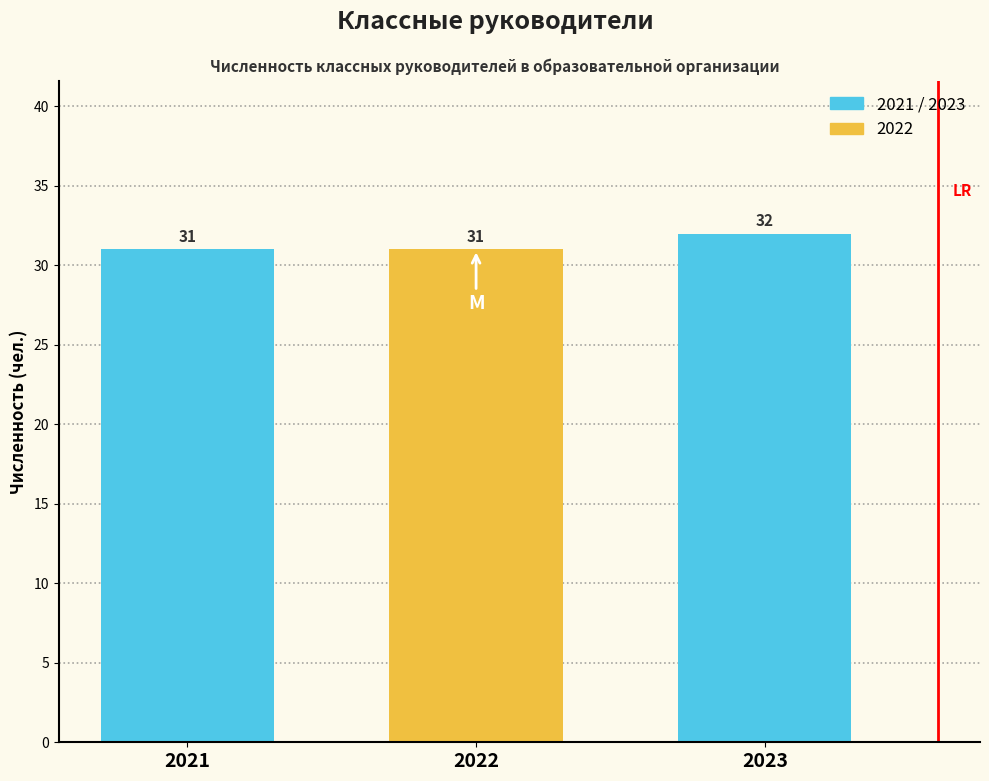

Reading left to right, transcribe all the data shown in this chart.

2021=31	2022=31	2023=32